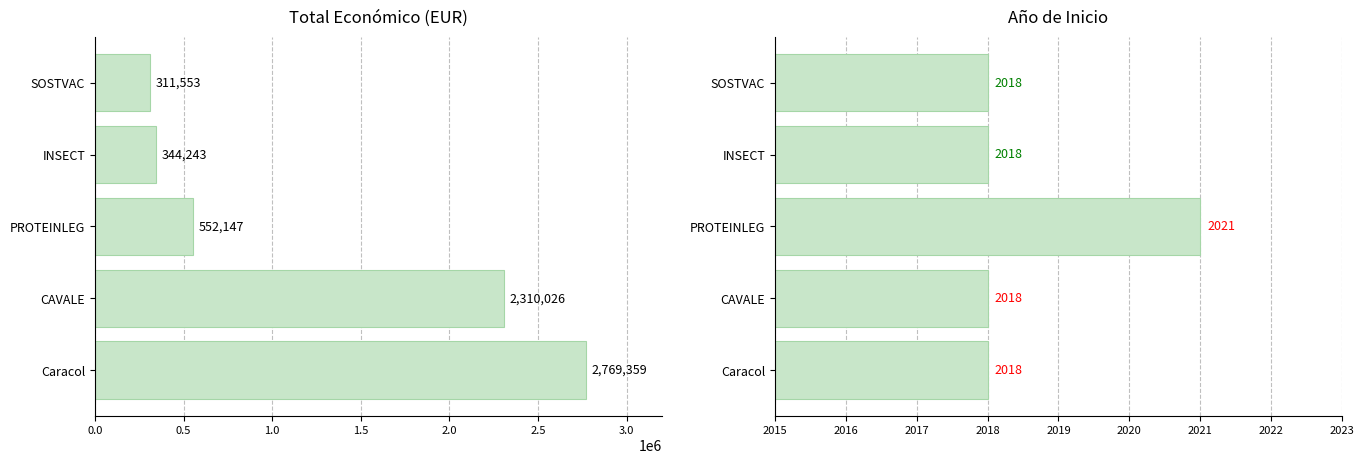

At INSECT, list the series in order from smallest to largest.

Año de inicio, Total económico